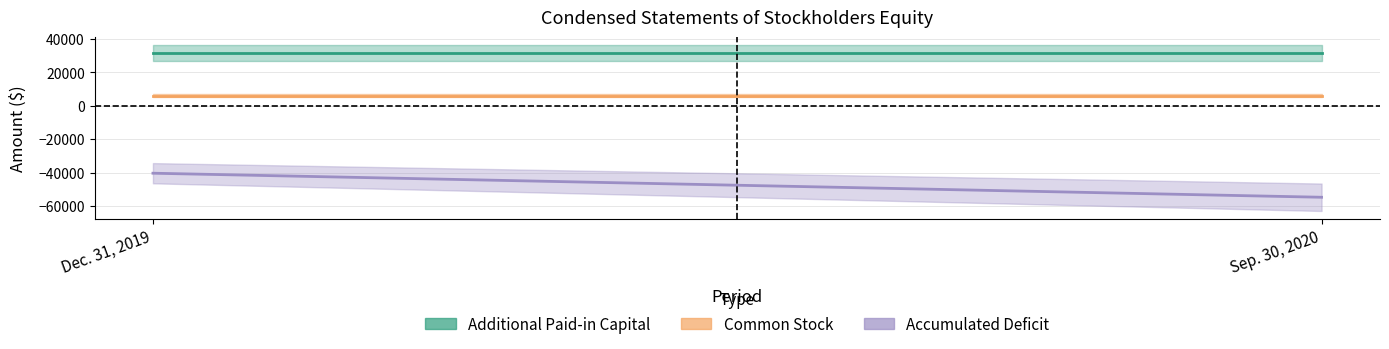

What is the label of the 1st point from the right?

Sep. 30, 2020